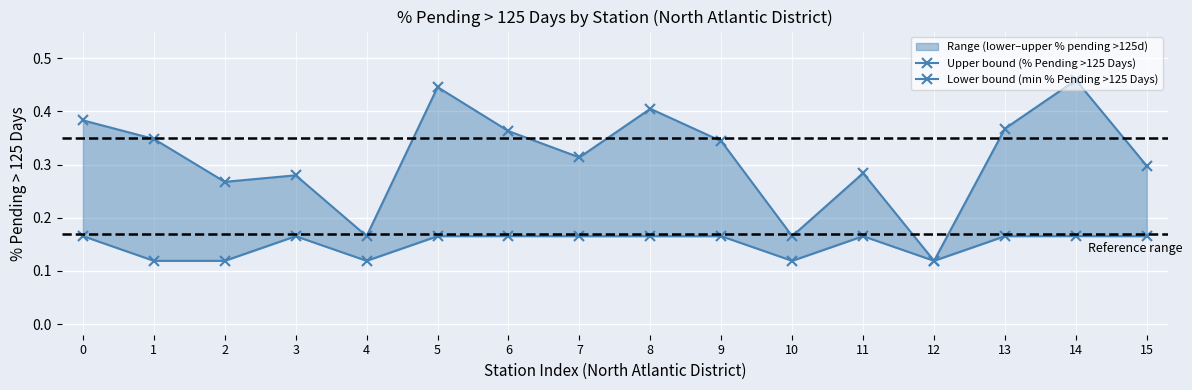

True or false: Upper bound (% Pending >125 Days) and Lower bound (min % Pending >125 Days) intersect in this chart.

False